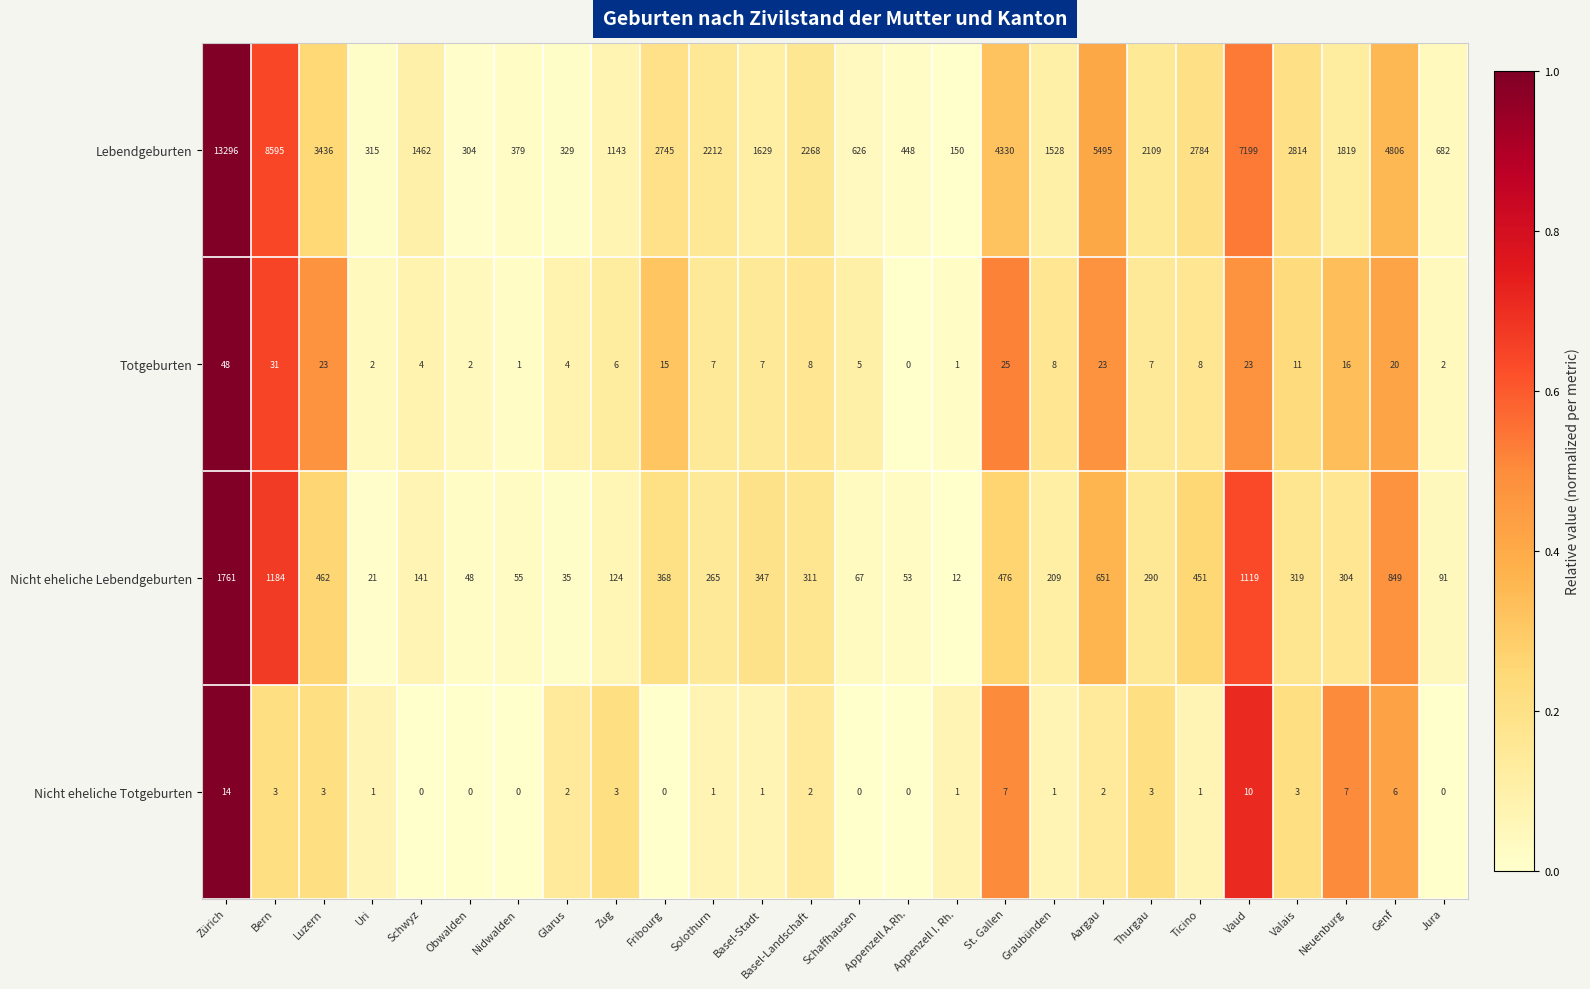

At how many categories does at least one series exceed 7030?

3